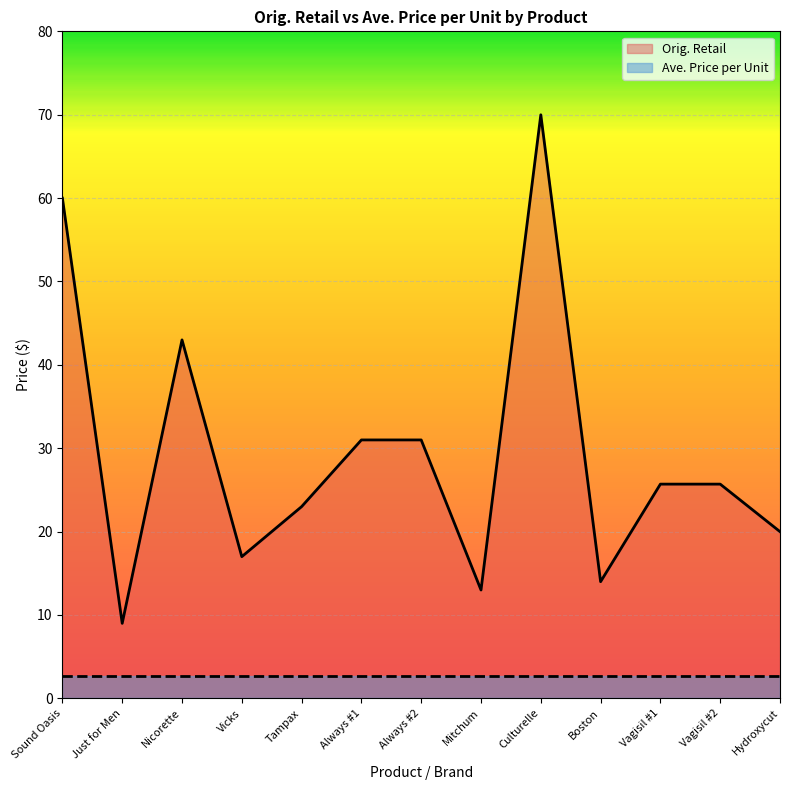

True or false: the data shows 24.0 at Sound Oasis.

False